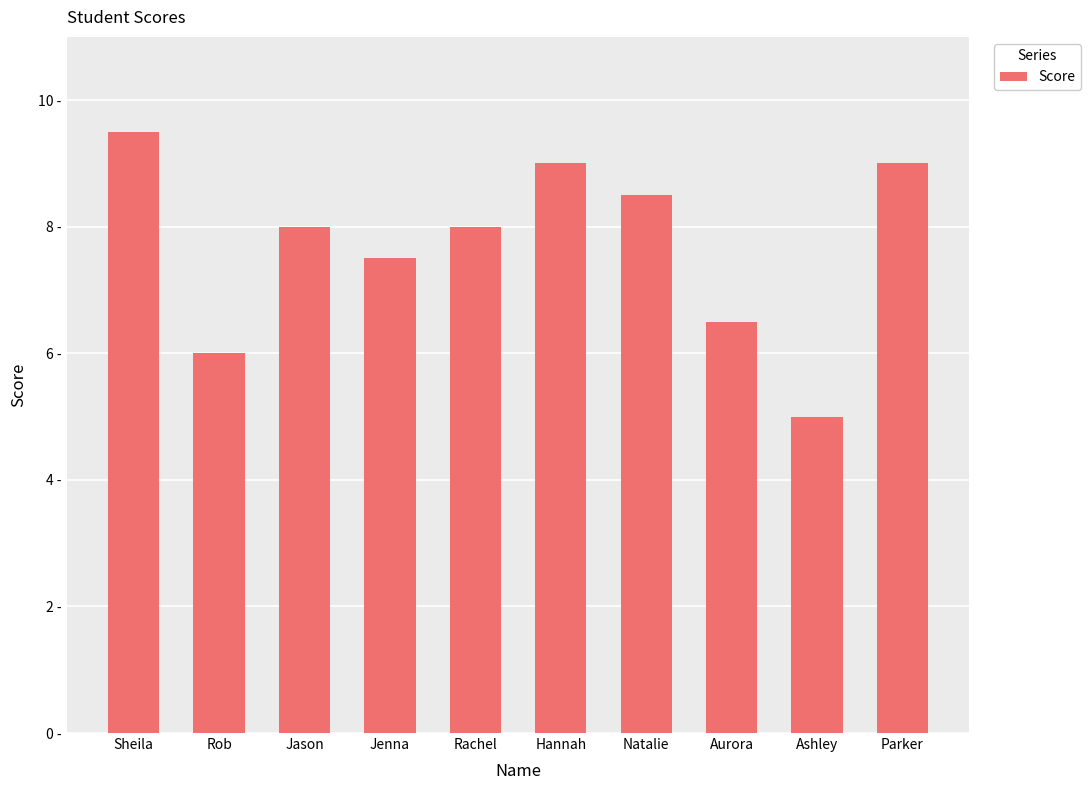

What is the ratio of the value at Jenna to the value at Hannah?

0.8